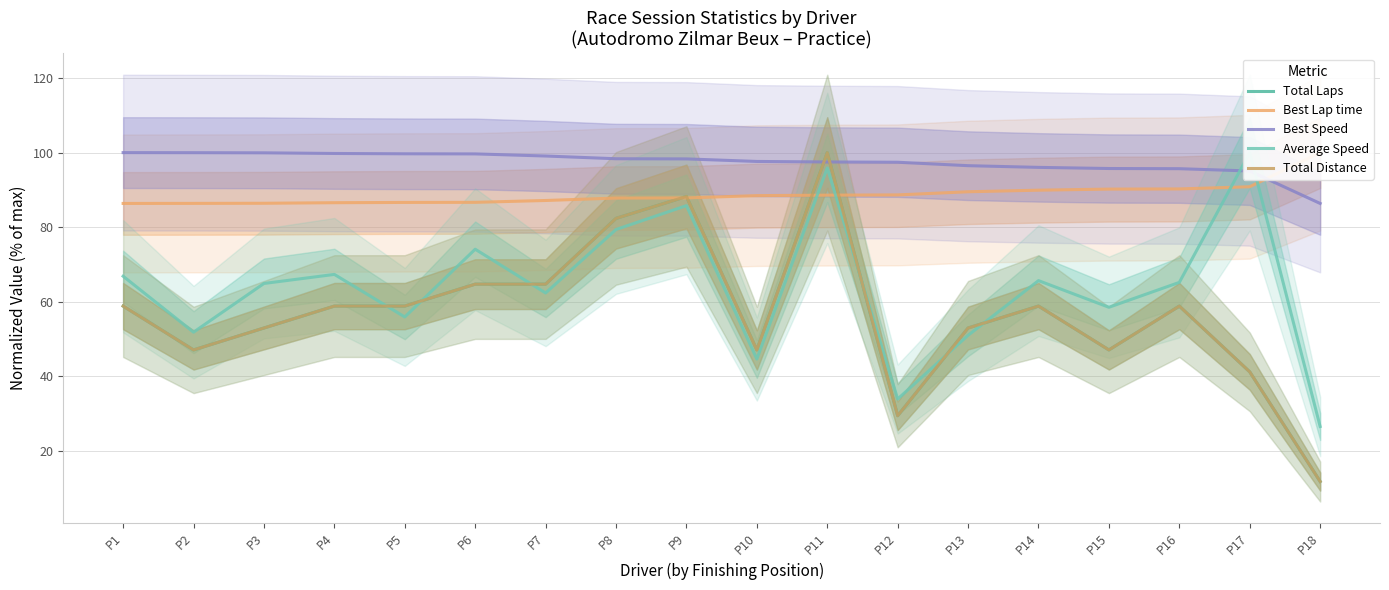

At which category does the chart reach its peak across all series?

P11